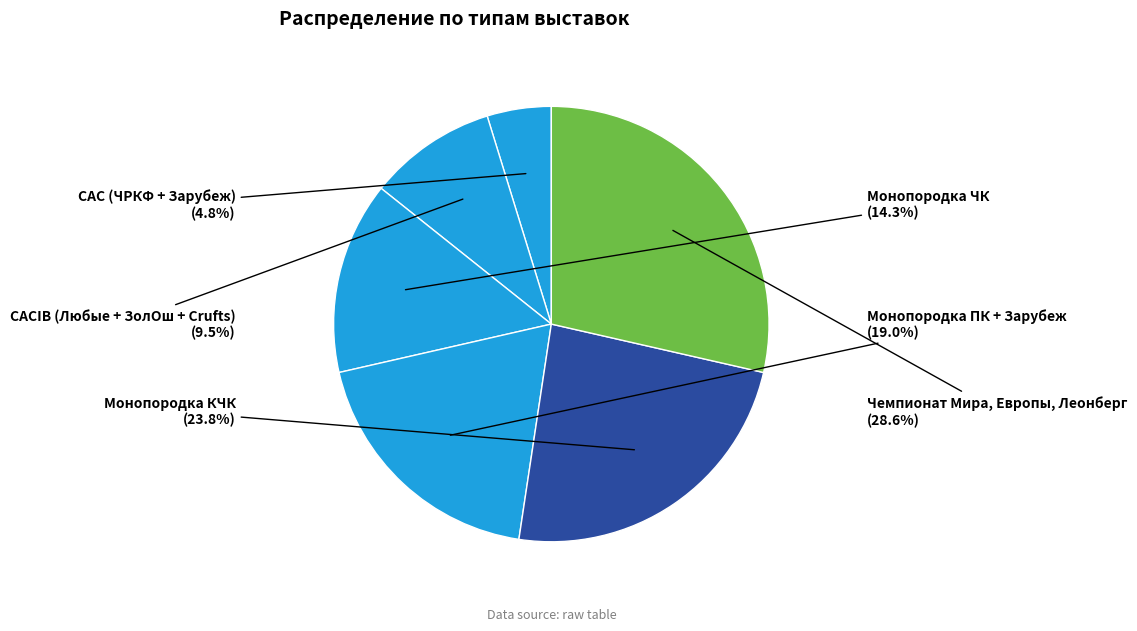

How many slices are in this pie chart?

6